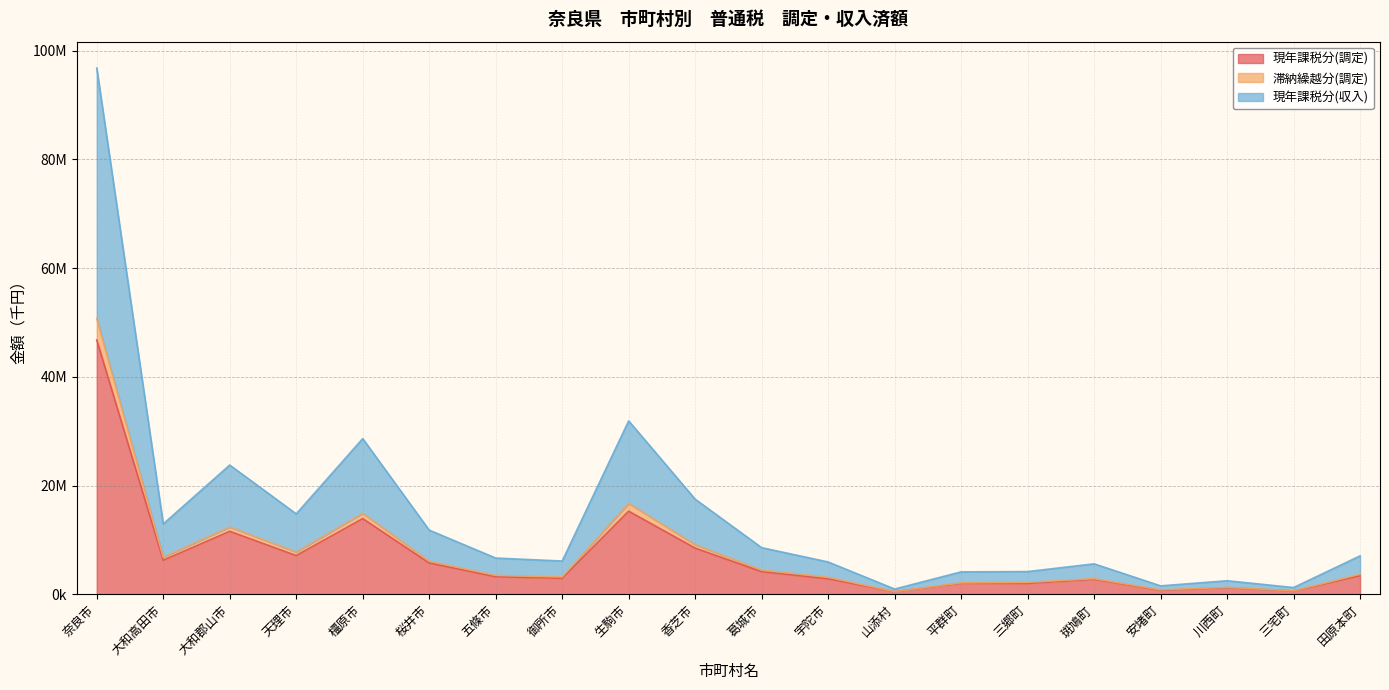

At which category is the sum across all series the highest?

奈良市